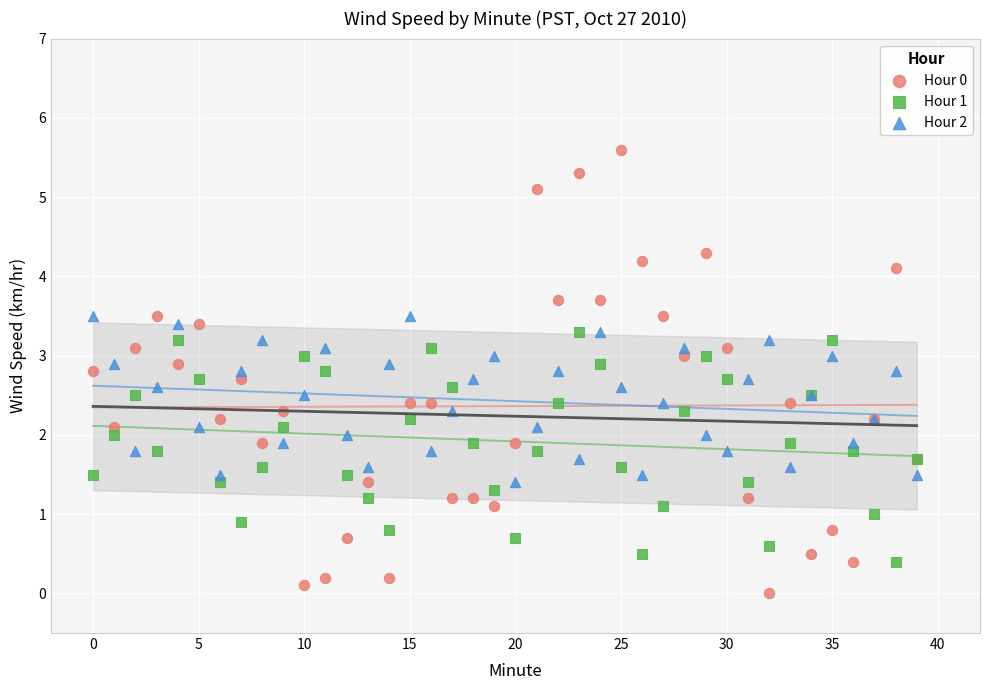

Which series reaches the maximum Y coordinate?

Hour 0